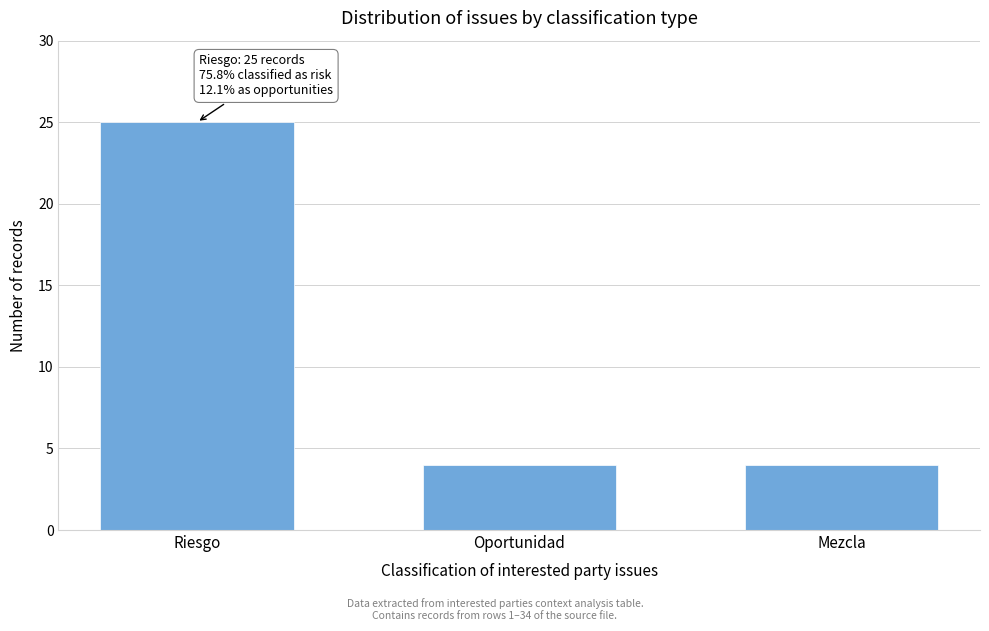

Reading right to left, list all the values displayed in this chart.

4	4	25